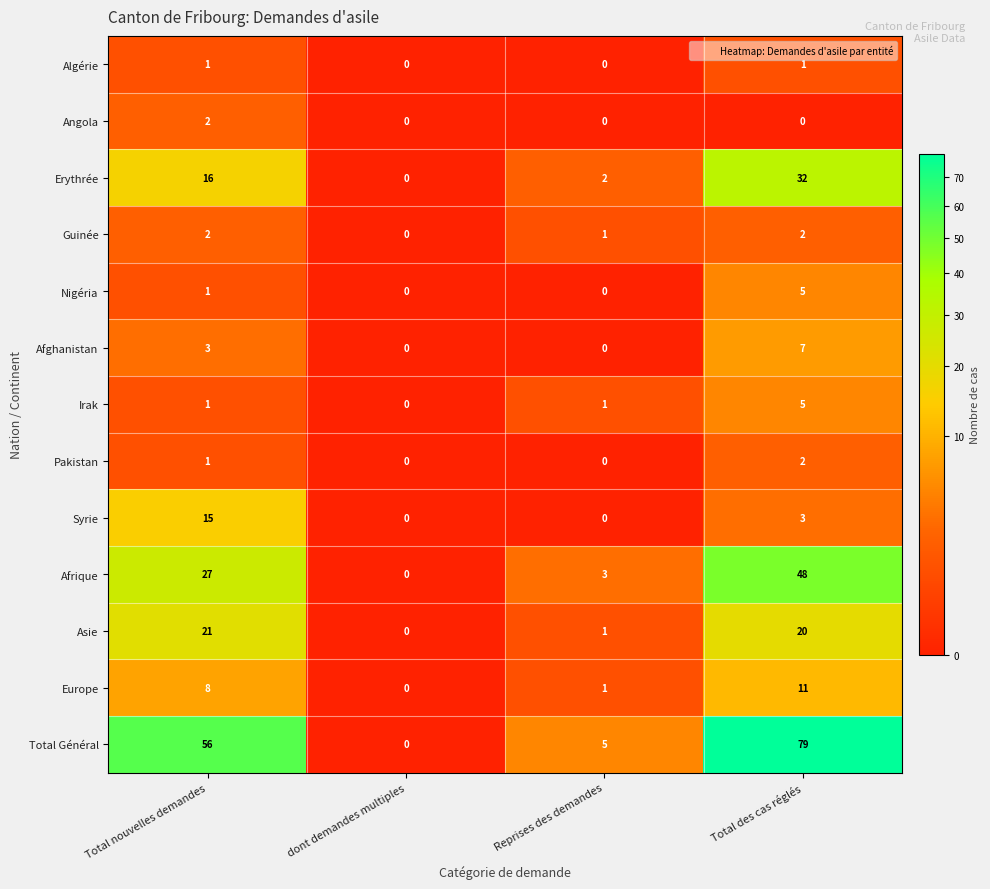

At which label is Guinée closest to 1?

Reprises des demandes